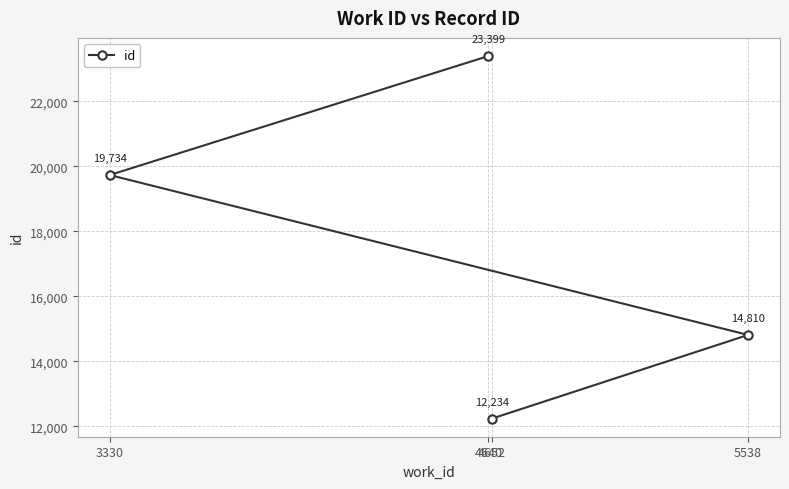

What is the sum of the values at 3330 and 4652?

31968